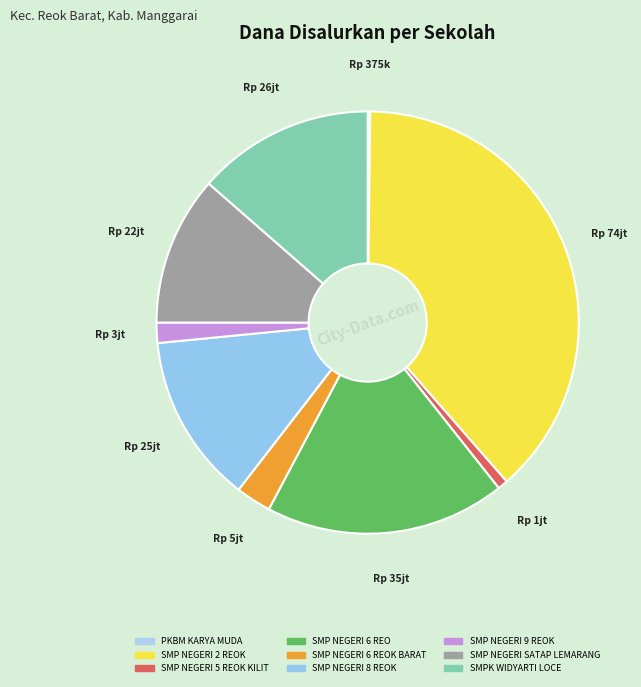

Which slice is the smallest?

PKBM KARYA MUDA